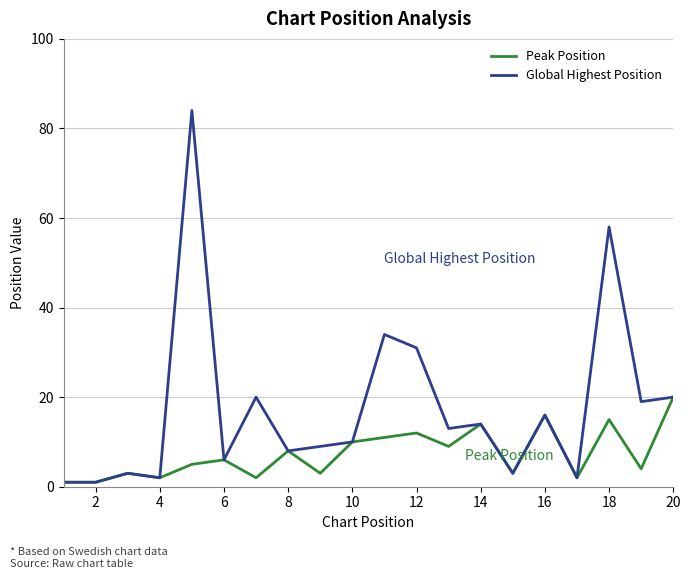

Does the chart have visible grid lines?

Yes